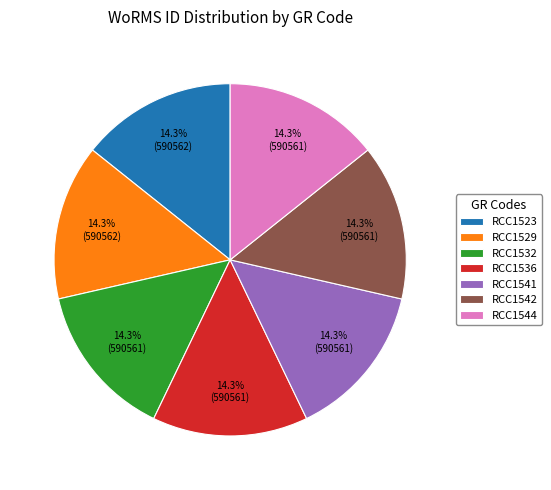

How many segments does this pie chart have?

7